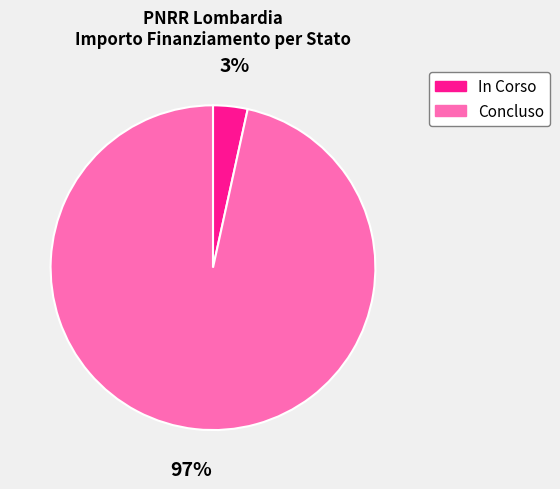

To the nearest percent, what is the average slice percentage?

50%